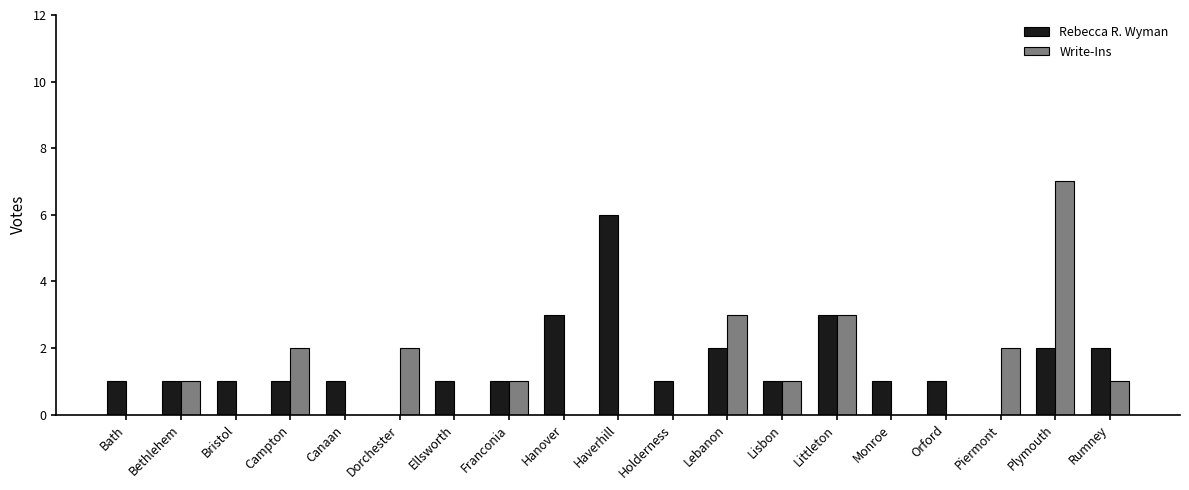

Which series changed the most between Ellsworth and Lisbon?

Write-Ins